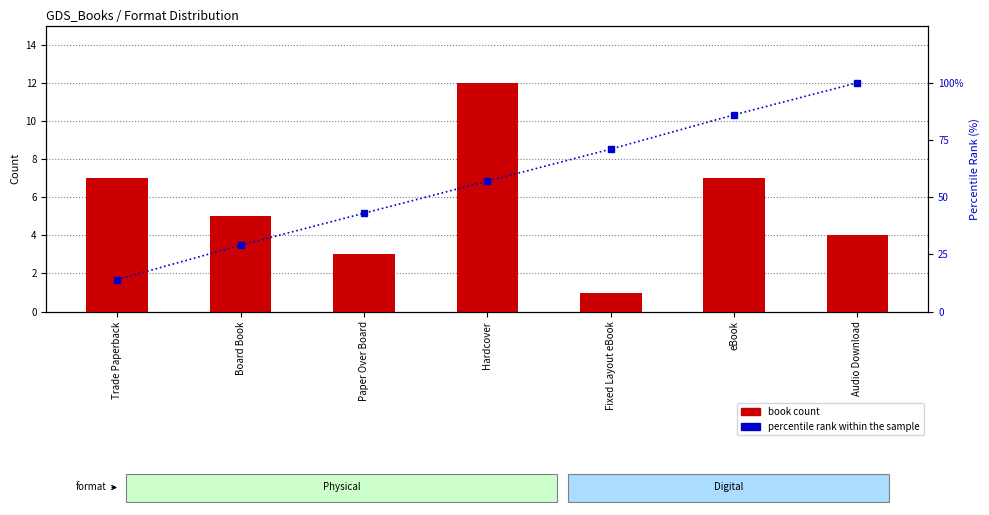

Reading right to left, transcribe all the data shown in this chart.

book count: Audio Download=4	eBook=7	Fixed Layout eBook=1	Hardcover=12	Paper Over Board=3	Board Book=5	Trade Paperback=7
percentile rank within the sample: Audio Download=100	eBook=86	Fixed Layout eBook=71	Hardcover=57	Paper Over Board=43	Board Book=29	Trade Paperback=14